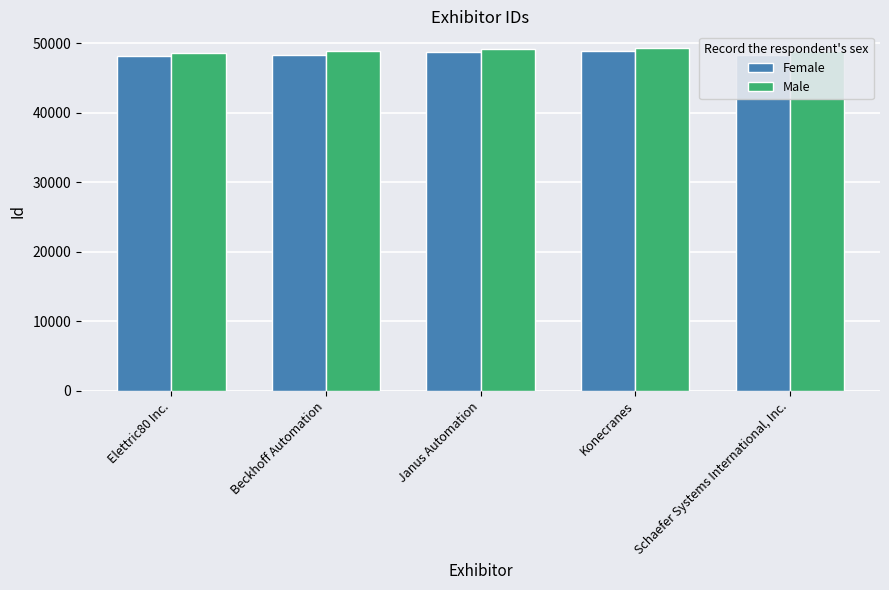

What position from the left is Beckhoff Automation?

2